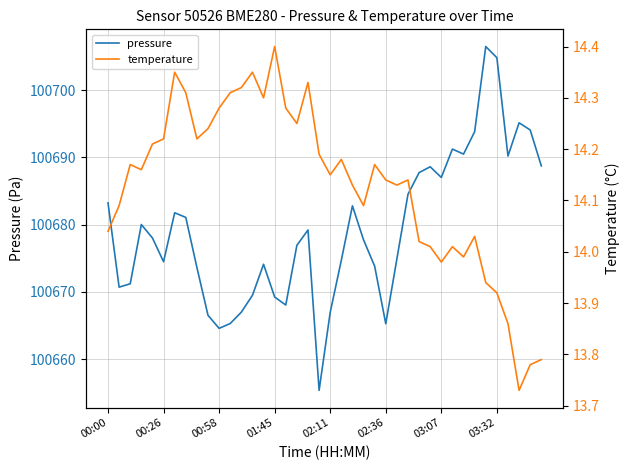

What is the lowest value of the pressure series?

100655.3